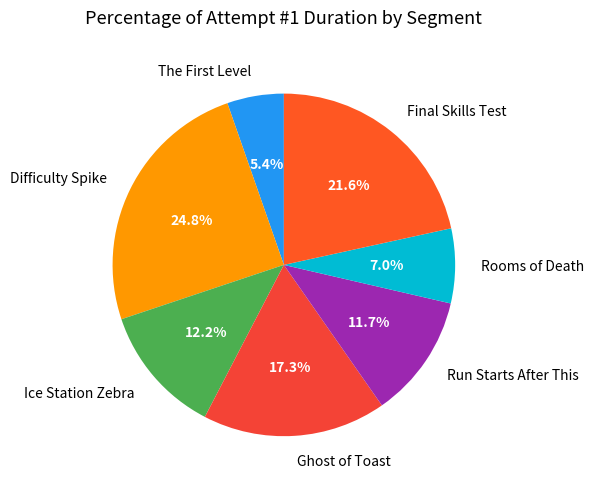

Count the number of slices in the pie.

7